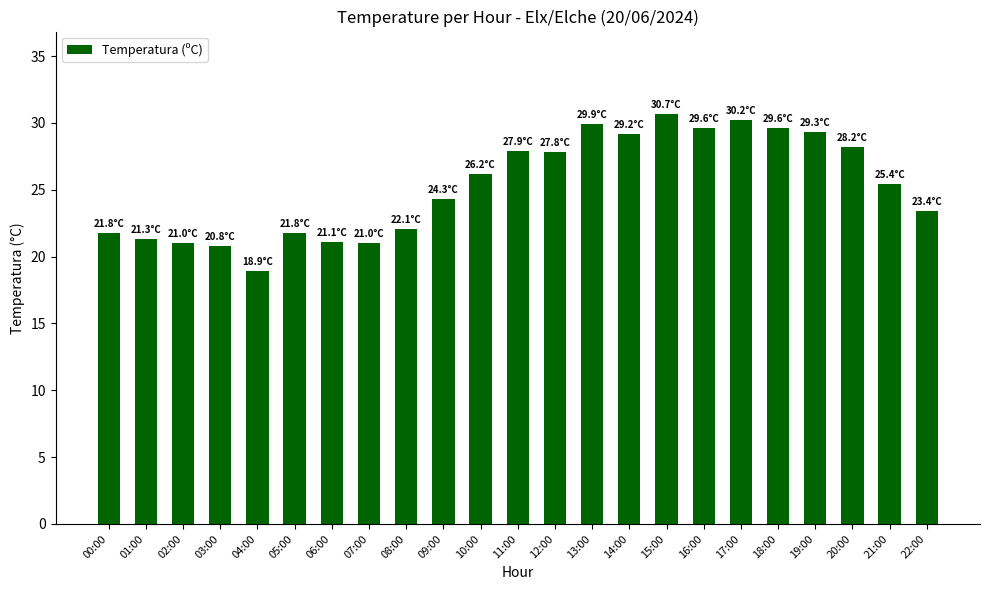

What is the maximum value shown in the chart?

30.7